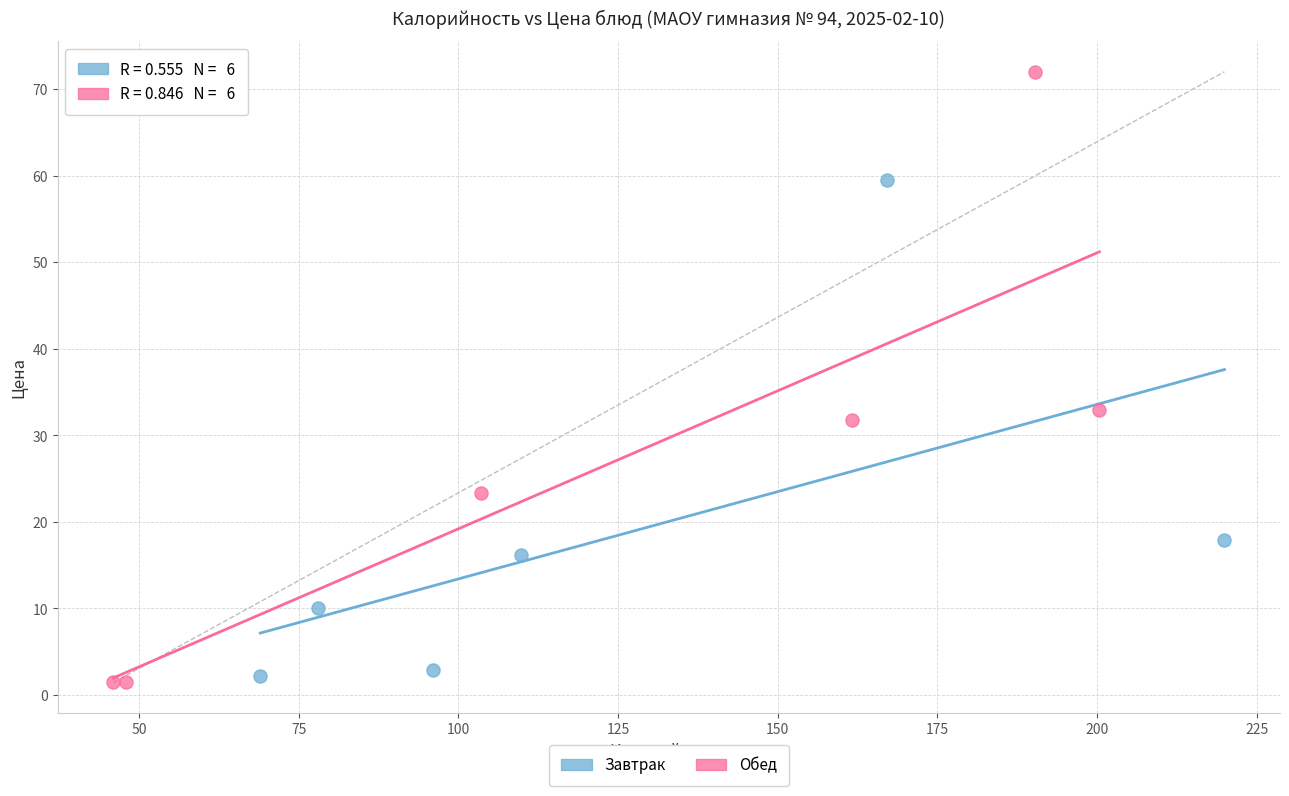

What are all the series names shown in the legend?

Завтрак, Обед